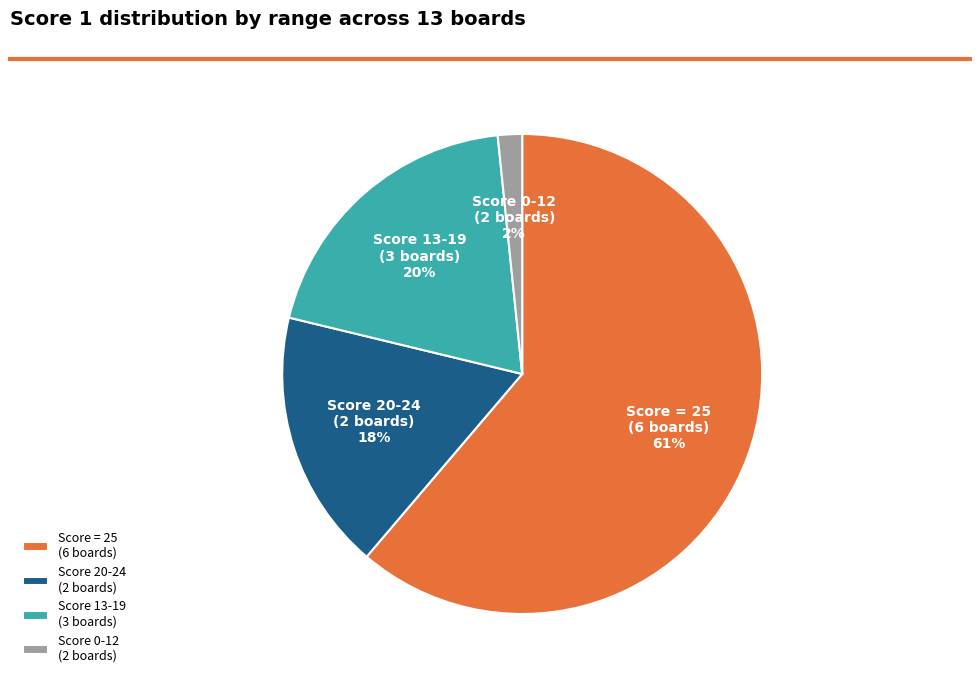

Count the number of slices in the pie.

4